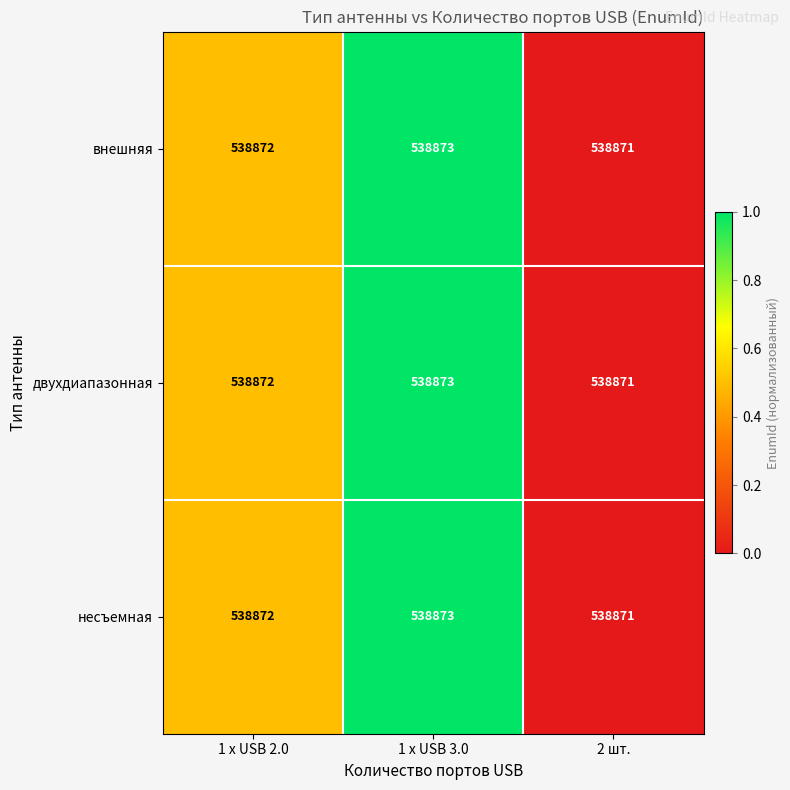

How many data points does each series have?

3